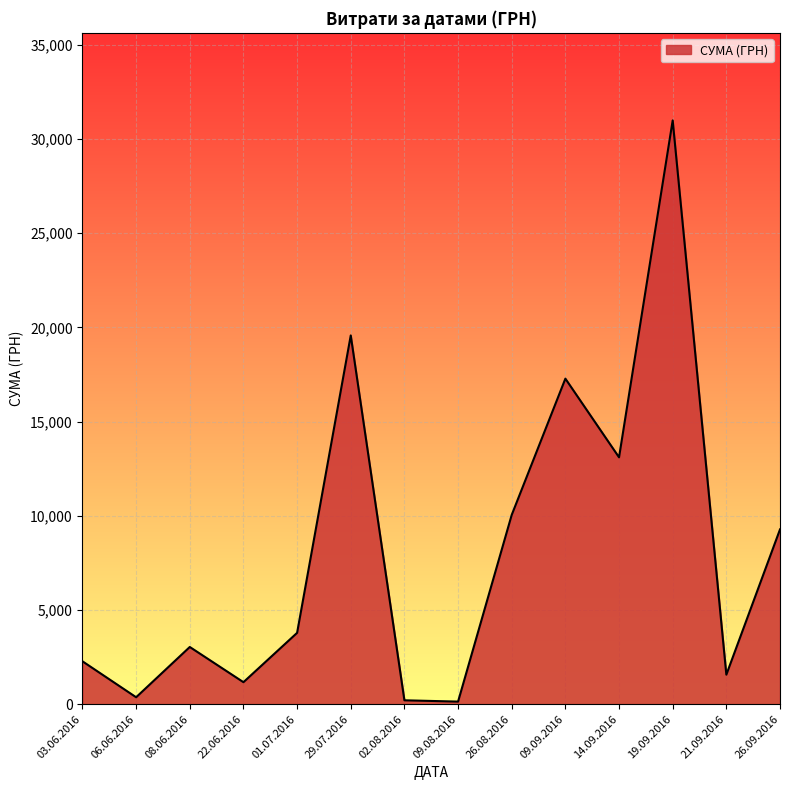

At which category does the data reach its first local peak?

08.06.2016